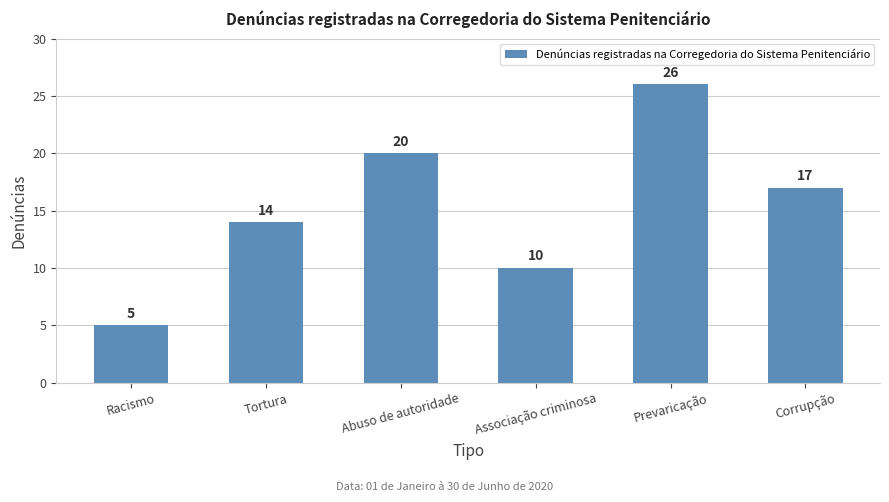

List the labels in order of value, largest first.

Prevaricação, Abuso de autoridade, Corrupção, Tortura, Associação criminosa, Racismo